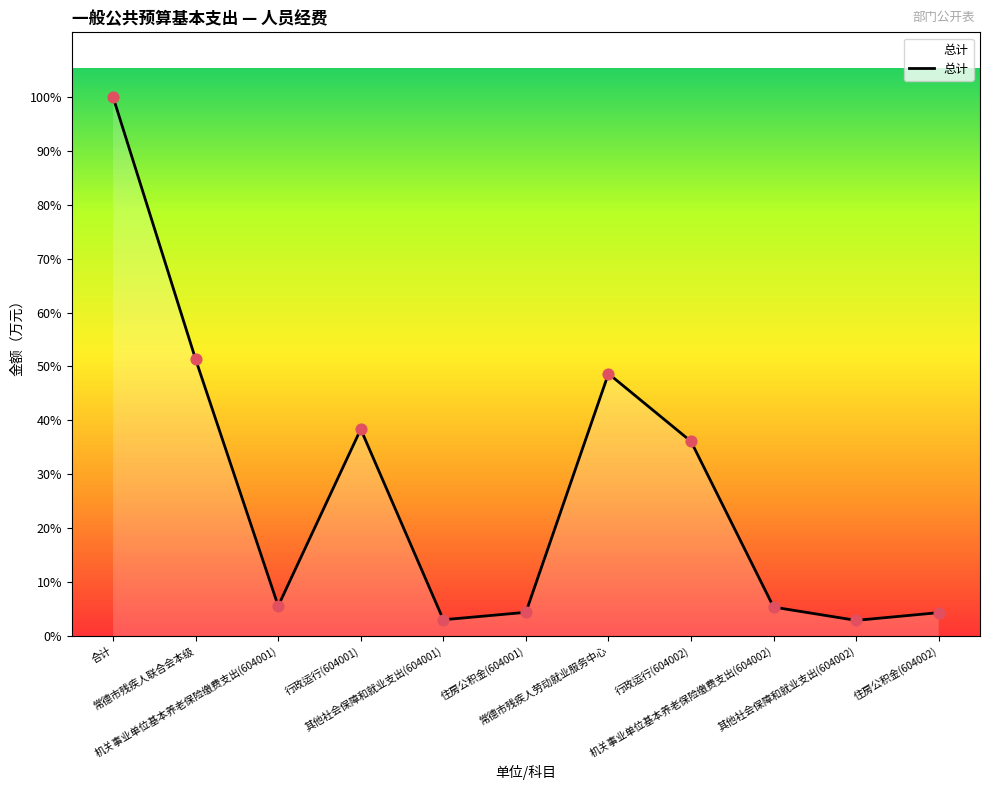

Does the chart have visible grid lines?

Yes